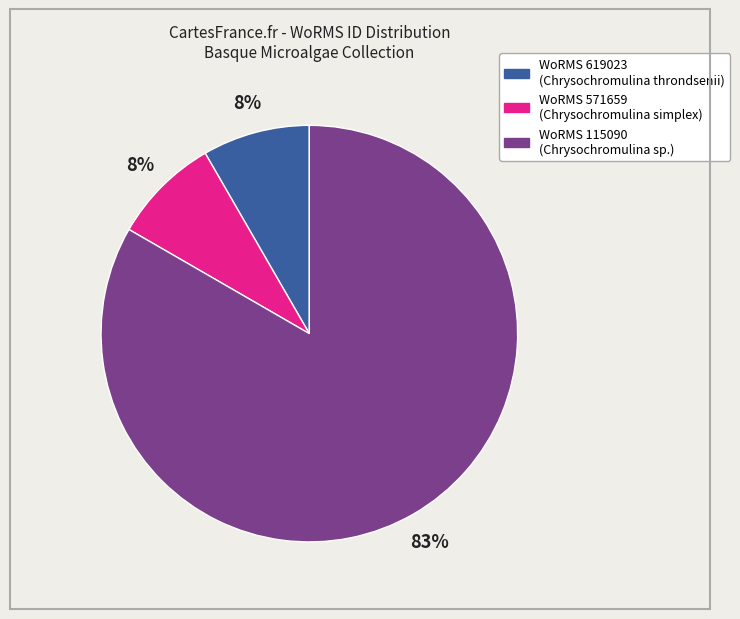

Is there any slice that represents more than half of the pie?

Yes